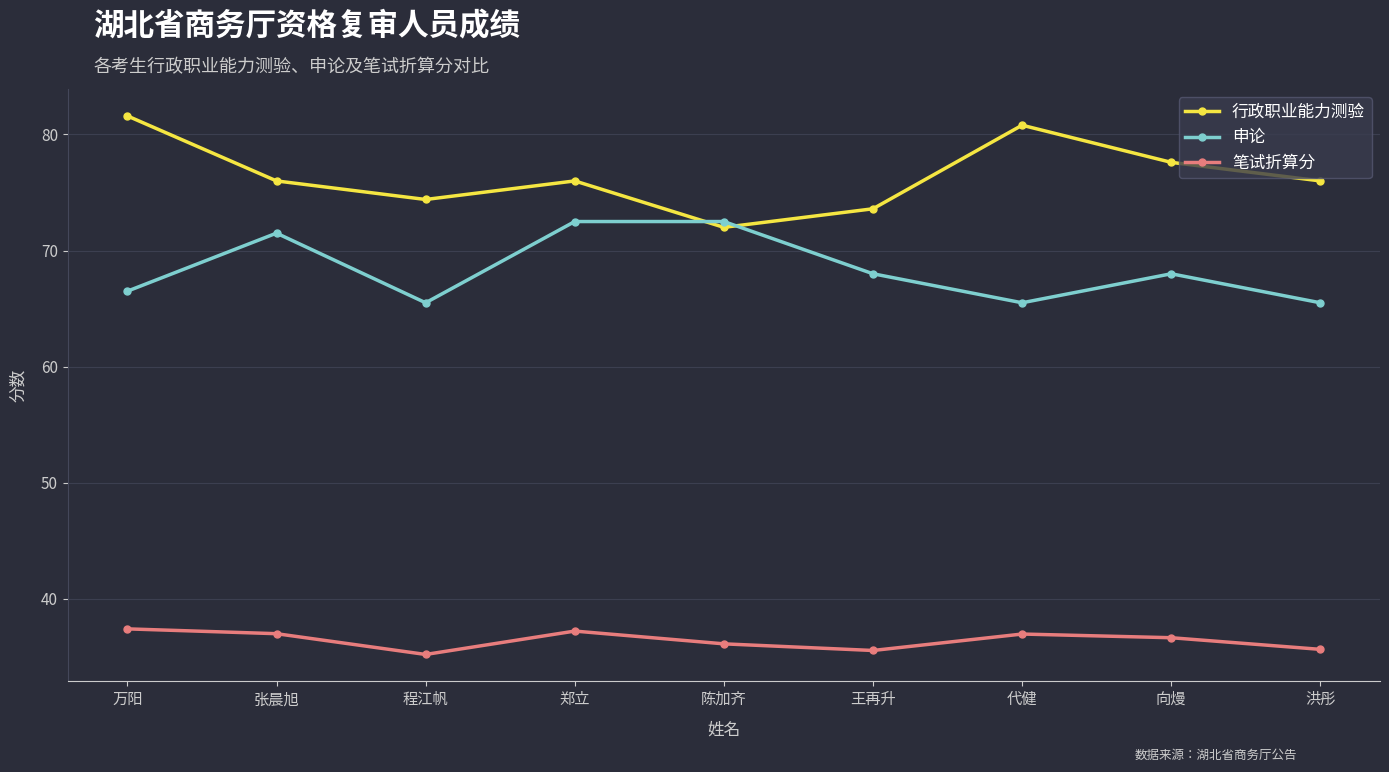

Which series has the widest spread of values?

行政职业能力测验